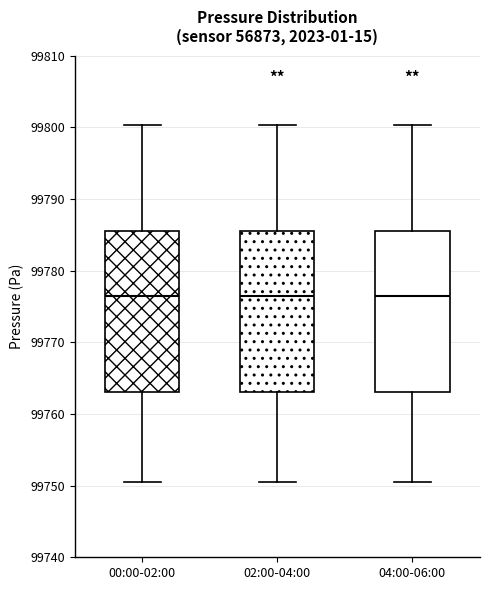

Reading left to right, transcribe this box plot: for each box, give where its median line is, the range the box spans, and where its two whiskers end, as read against the y-axis. The values are not printed on the chart, so give them approximately, as read against the axis.

00:00-02:00: median 99777, box 99763 to 99786, whiskers 99751 to 99800
02:00-04:00: median 99777, box 99763 to 99786, whiskers 99751 to 99800
04:00-06:00: median 99777, box 99763 to 99786, whiskers 99751 to 99800